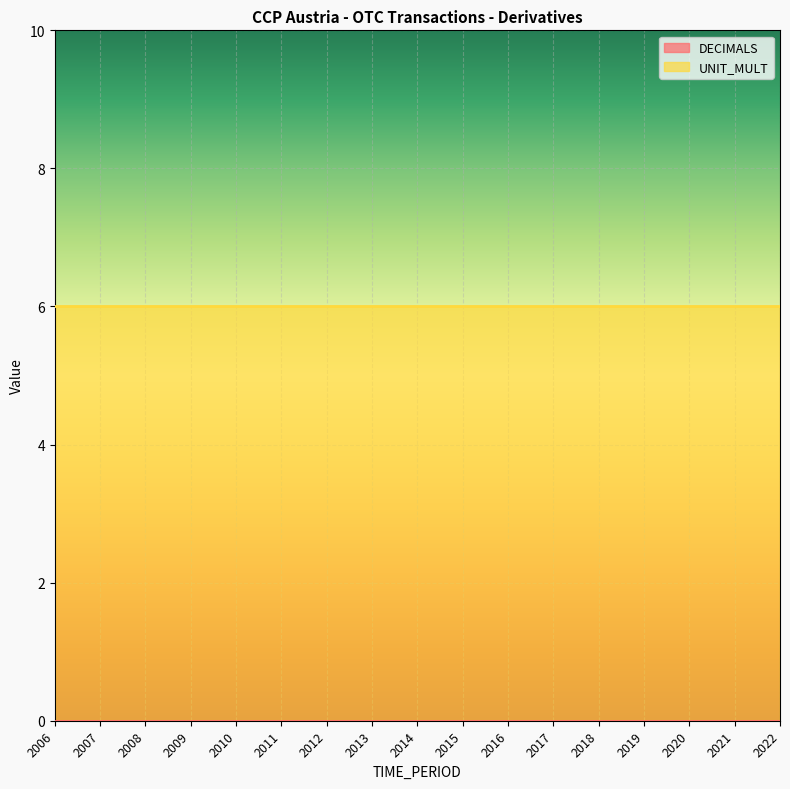

Which series has the largest total across all categories?

UNIT_MULT